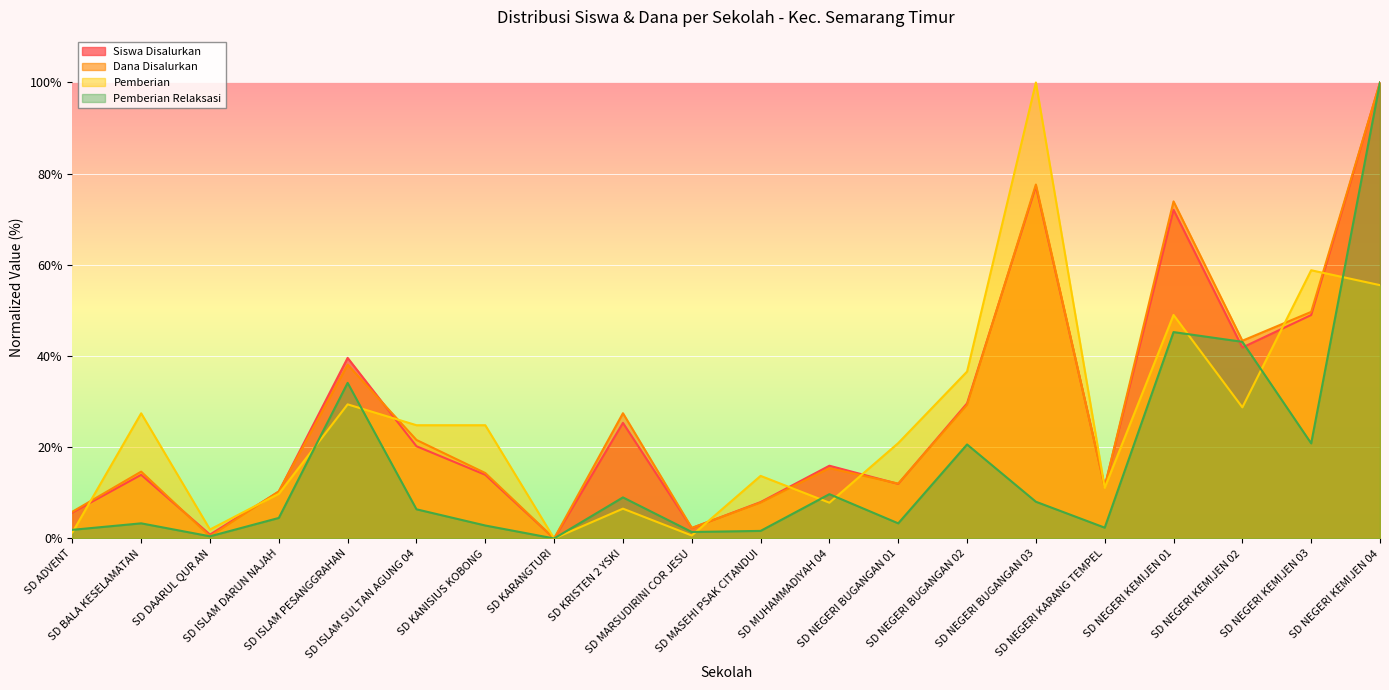

In Siswa Disalurkan, how many points are lower than both neighbors (excluding endpoints)?

6